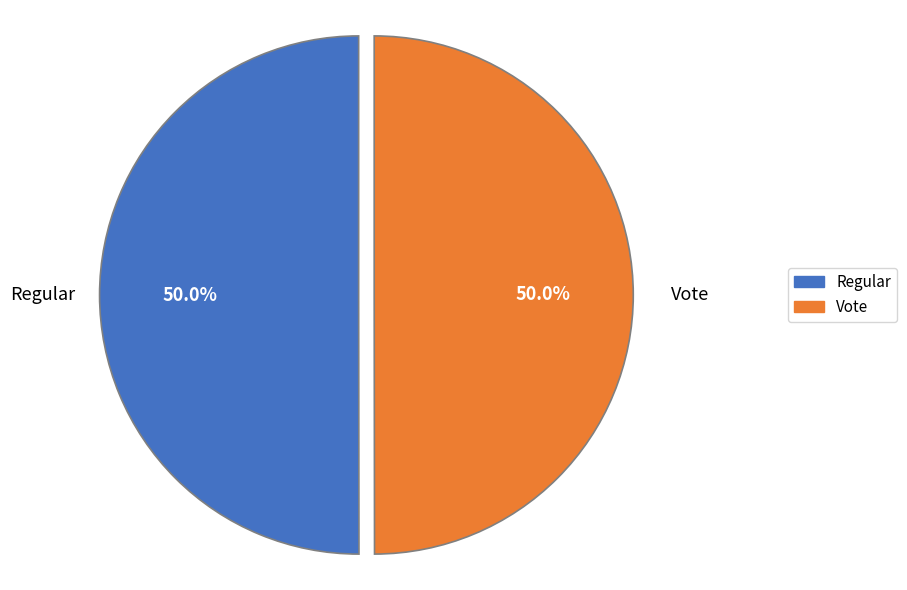

Count the number of slices in the pie.

2